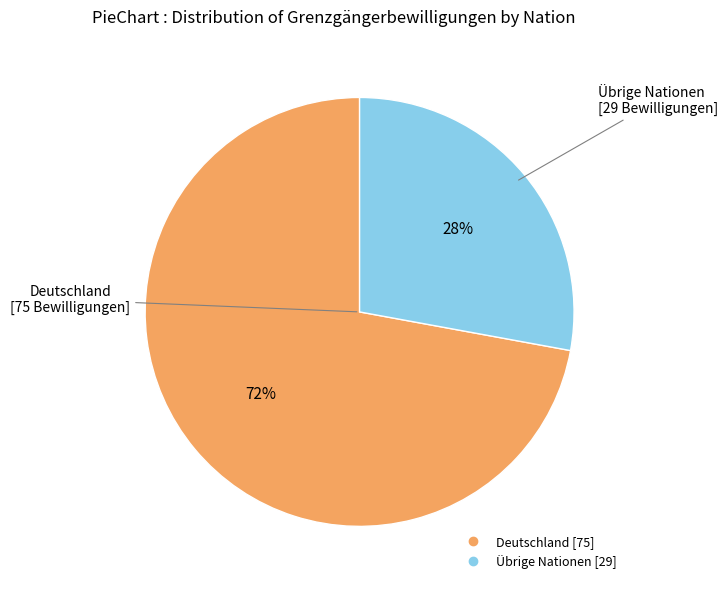

Does any single category account for the majority?

Yes